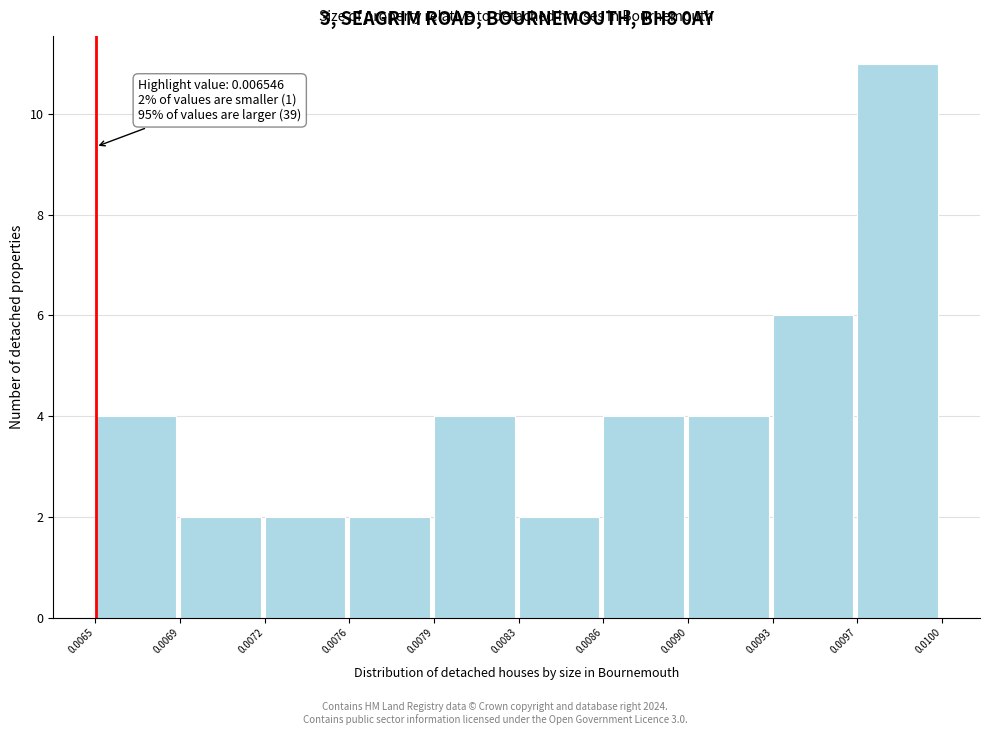

Reading right to left, extract all data points from this chart.

0.0097=11	0.0093=6	0.0090=4	0.0086=4	0.0083=2	0.0079=4	0.0076=2	0.0072=2	0.0069=2	0.0065=4